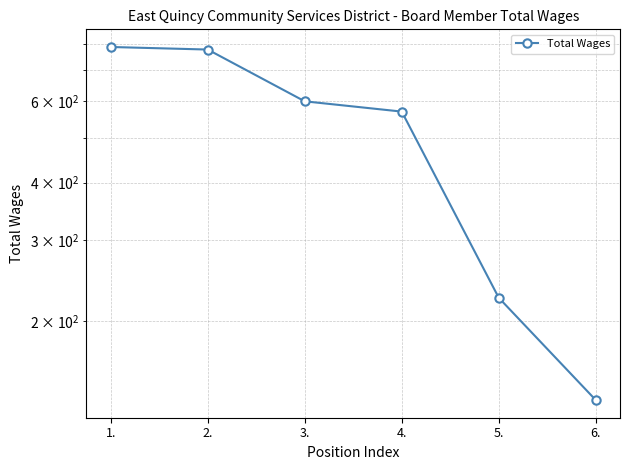

What is the value of the 6th point from the left?

135